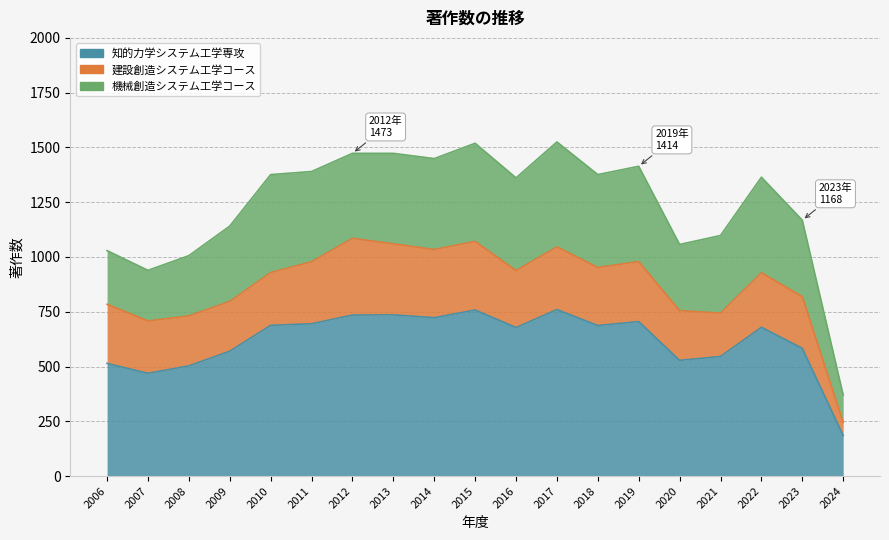

Count the number of categories in the chart.

19